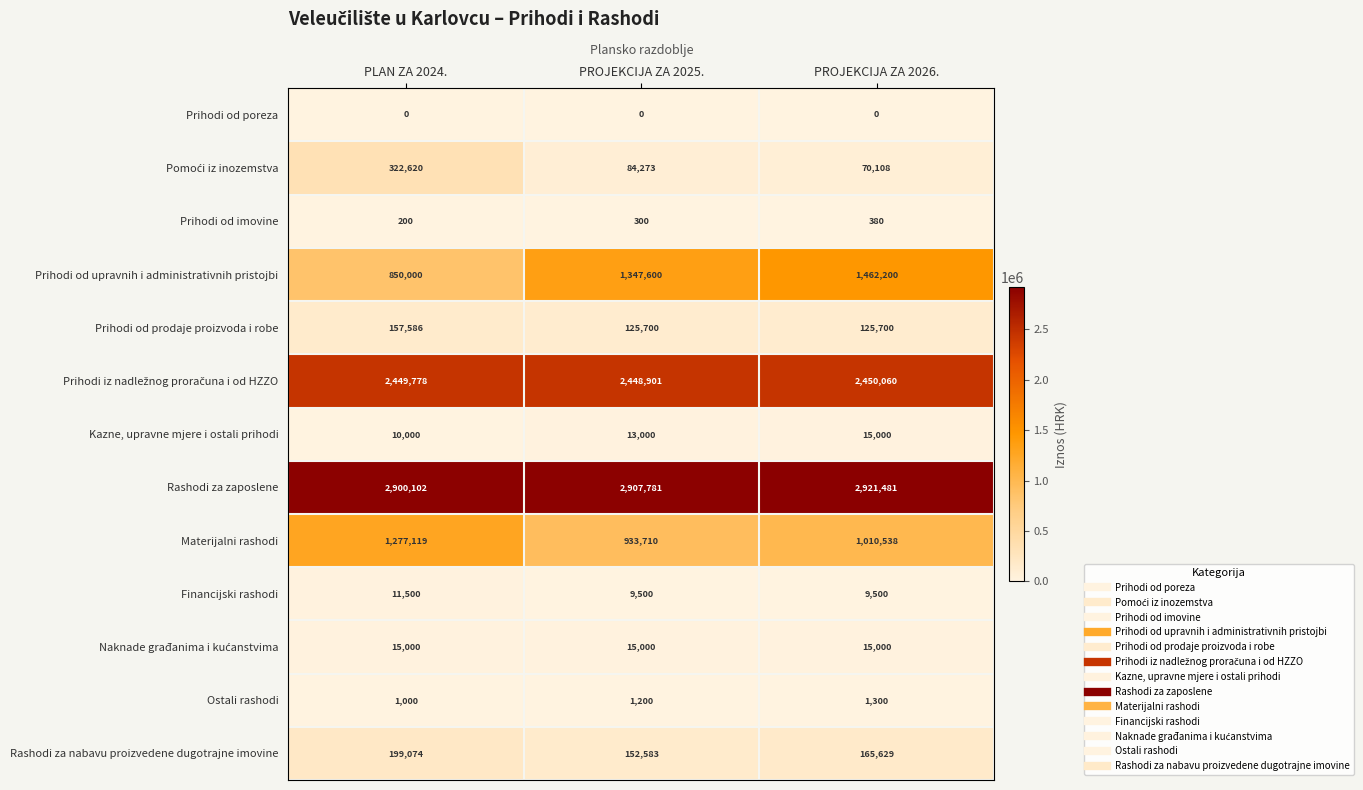

What is the difference between the maximum and minimum values in the Kazne, upravne mjere i ostali prihodi series?

5000